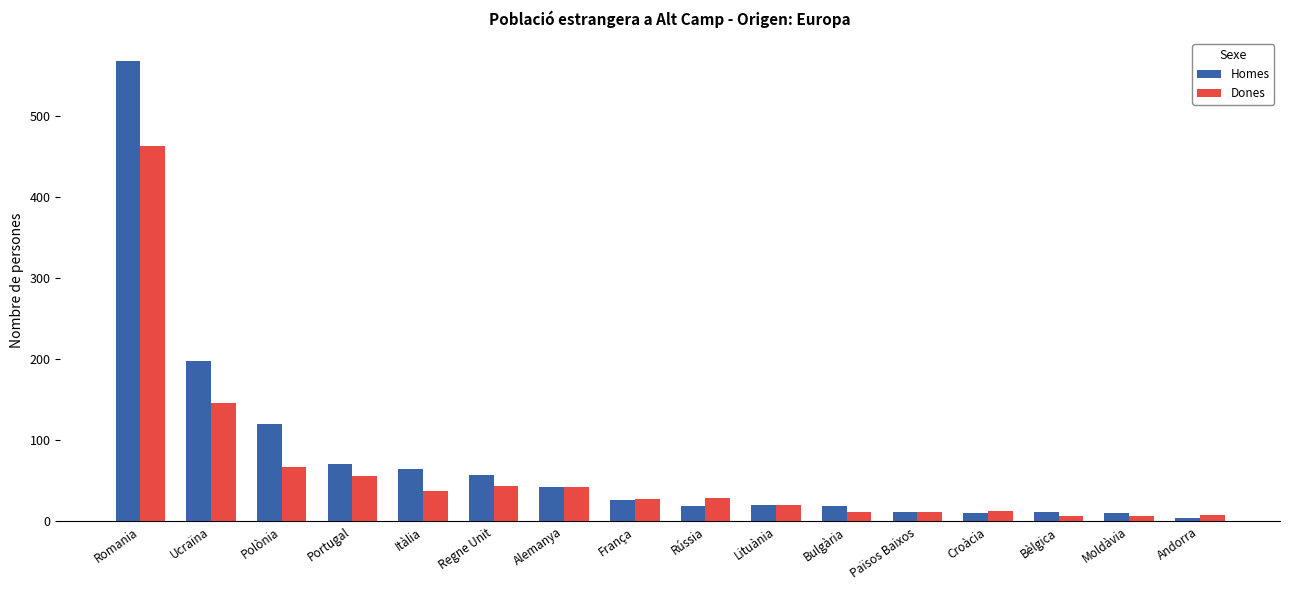

Rank the series by their maximum value, from highest to lowest.

Homes, Dones